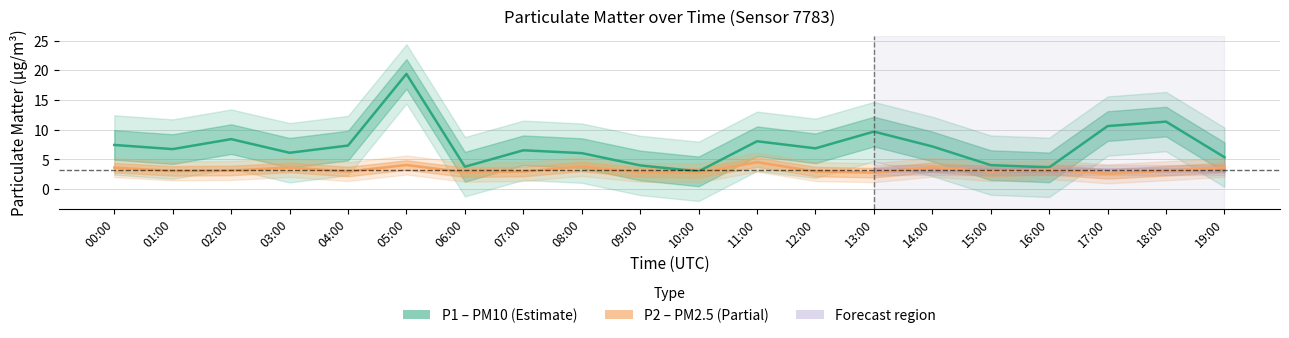

Which series has the widest spread of values?

P1 (PM10)